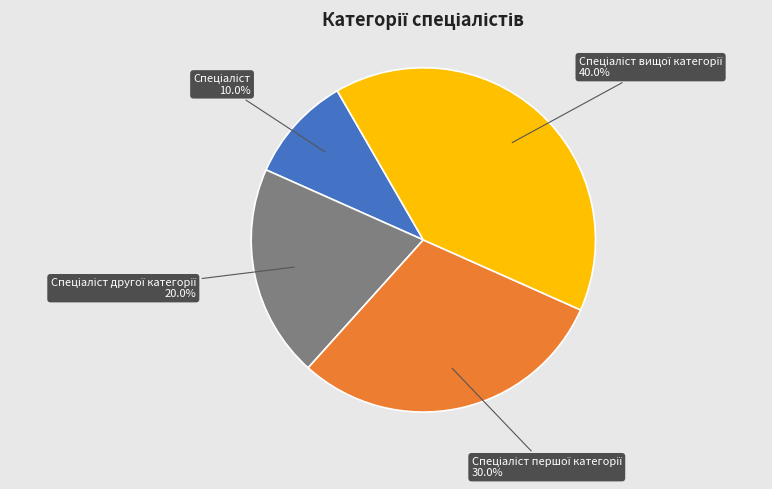

Is there a majority slice in this chart?

No